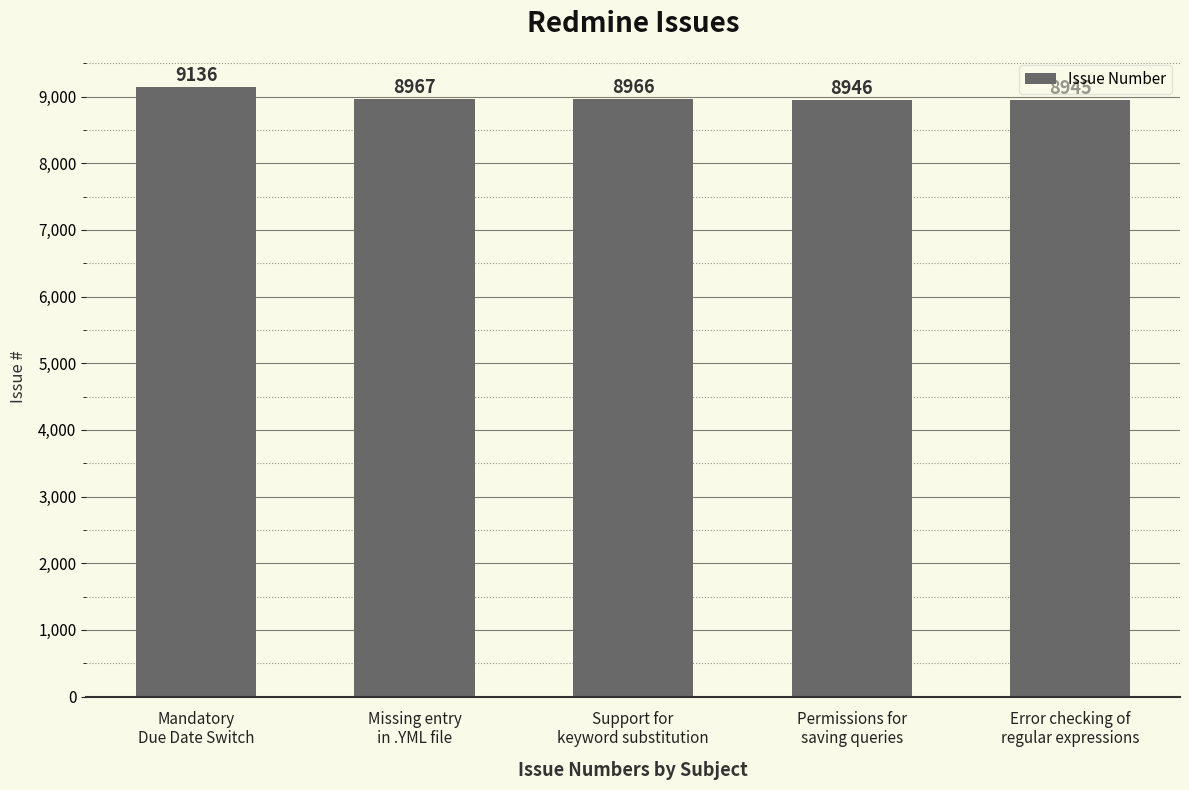

What is the average value?

8992